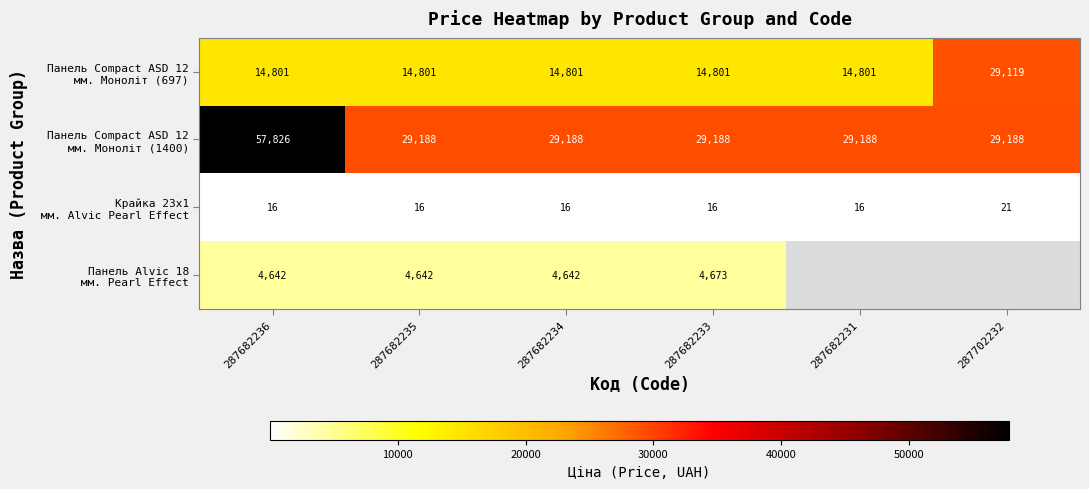

What is the total value across all series at 287682235?

48647.0